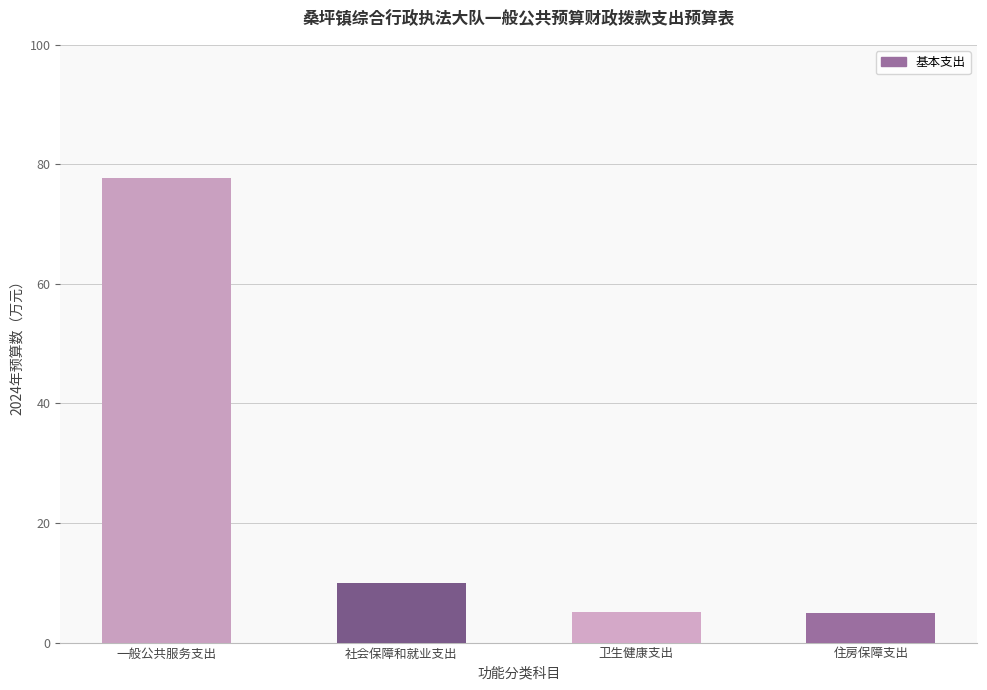

Between 社会保障和就业支出 and 卫生健康支出, which is larger?

社会保障和就业支出